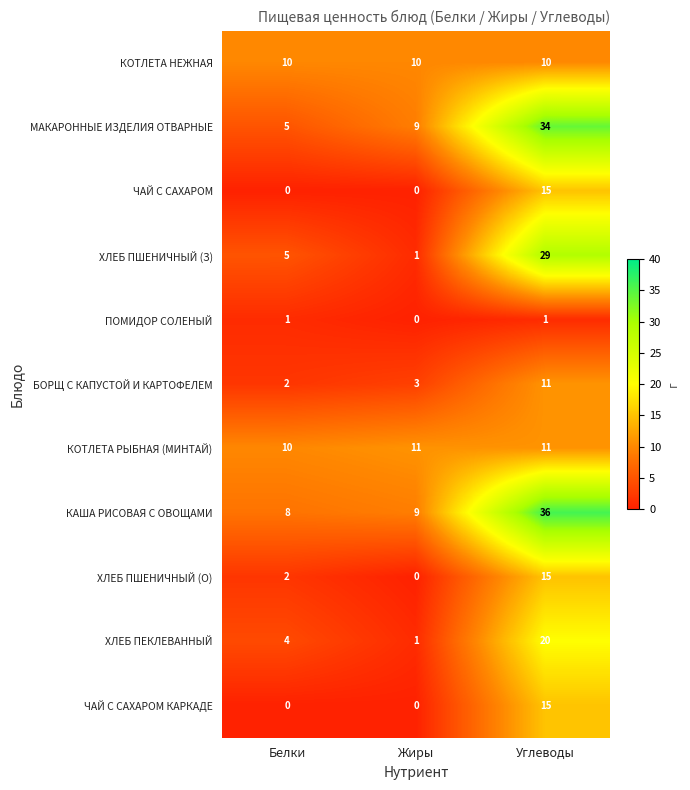

What is the minimum value for МАКАРОННЫЕ ИЗДЕЛИЯ ОТВАРНЫЕ?

5